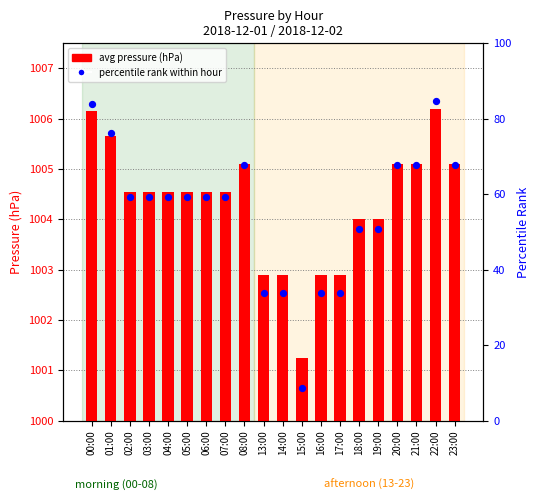

What is the total value across all series at 15:00?

1009.8